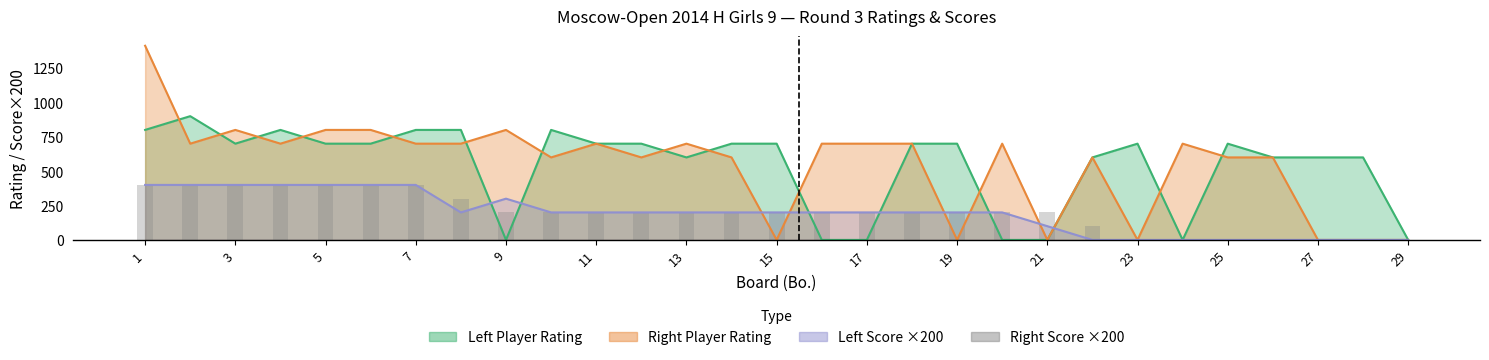

Are the bars horizontal?

No